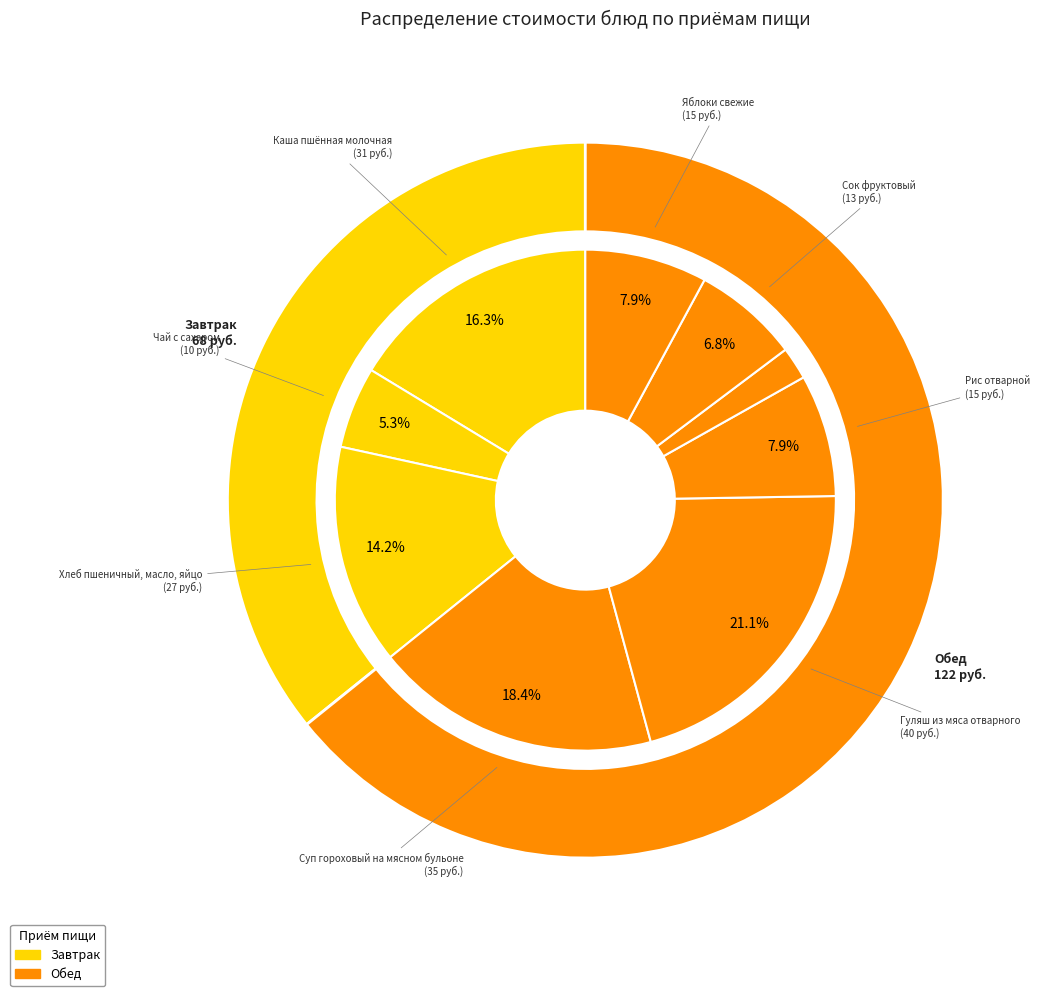

What percentage is NOT represented by Чай с сахаром?

94.7%